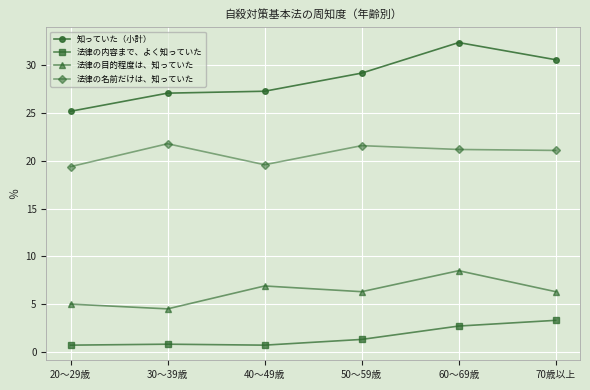

List the series in order of their peak value, lowest first.

法律の内容まで、よく知っていた, 法律の目的程度は、知っていた, 法律の名前だけは、知っていた, 知っていた（小計）